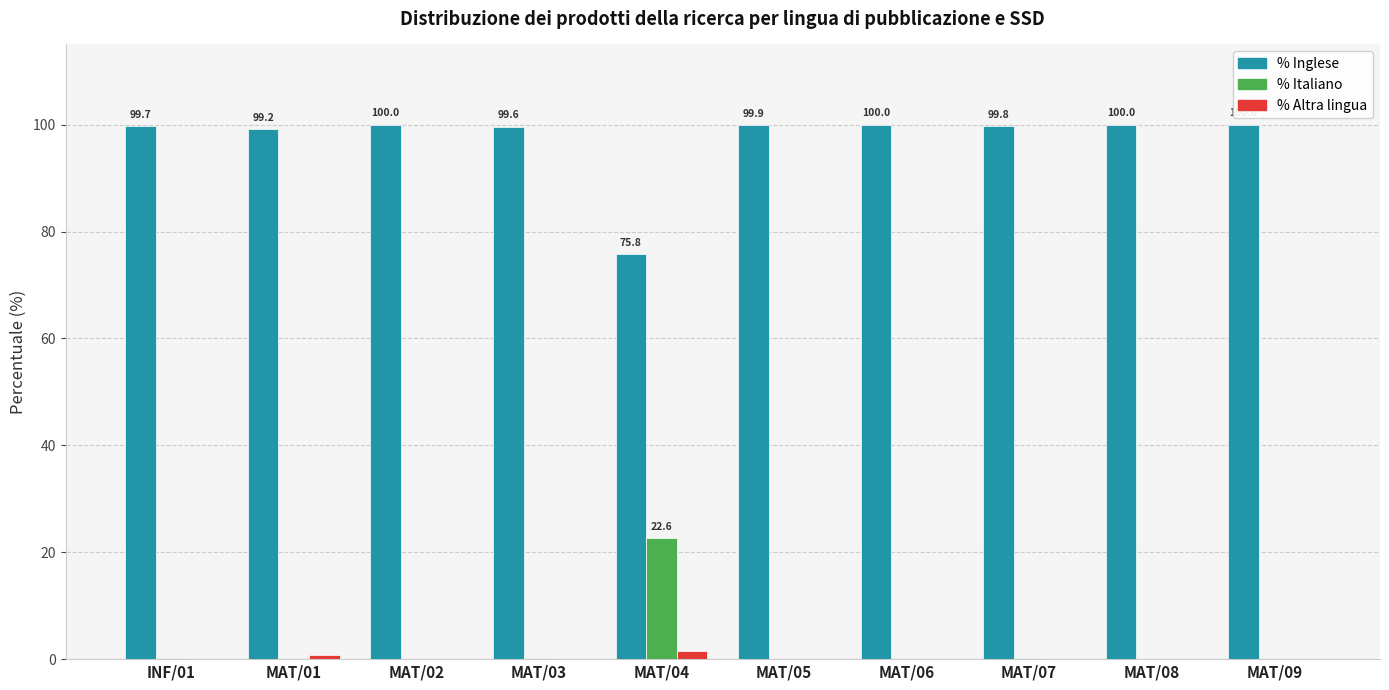

What value does the % Altra lingua series have at MAT/01?

0.8